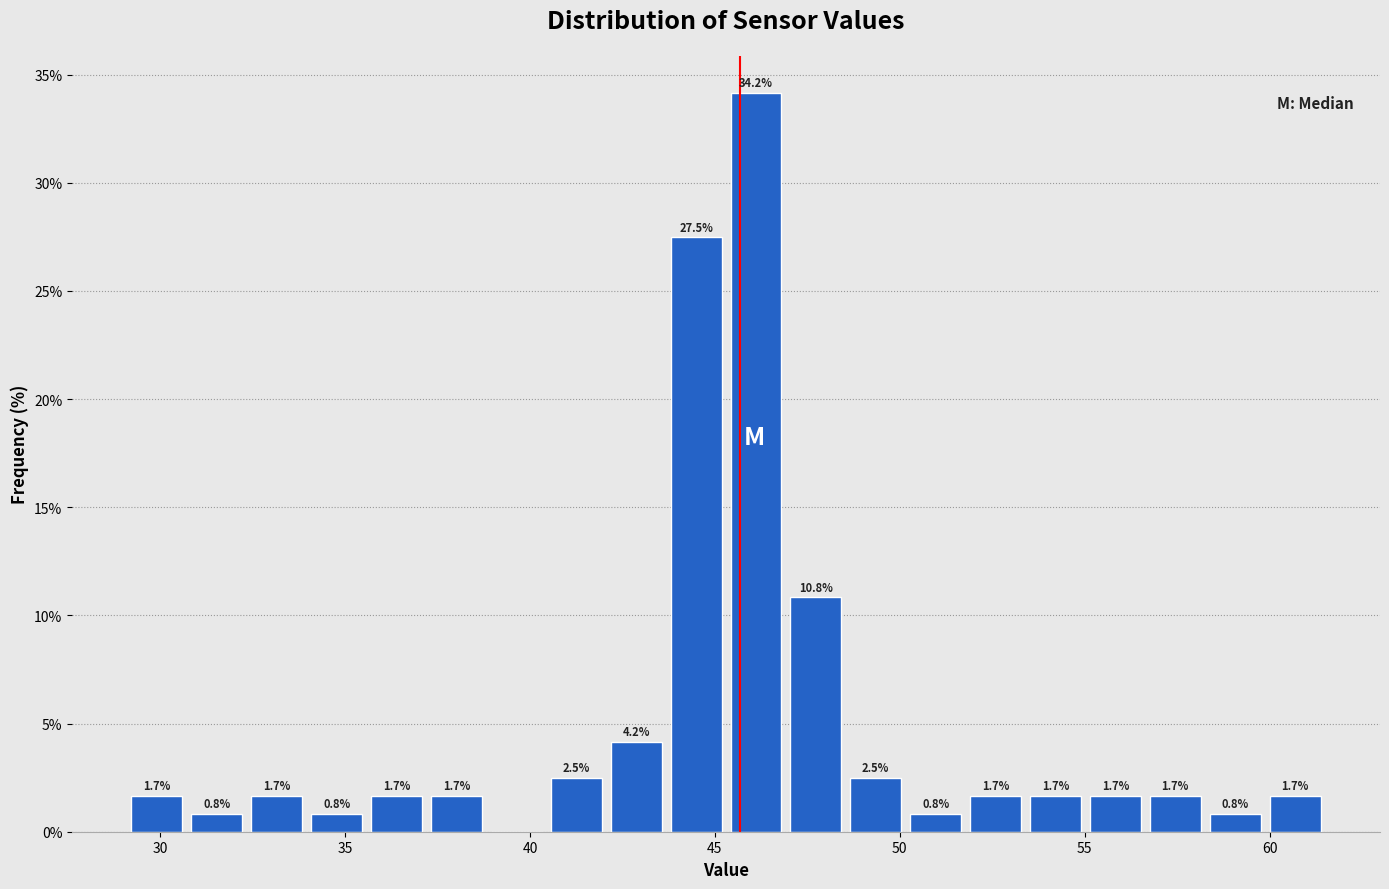

Around what value on the x-axis is the tallest bar? Give the approximate position of its centre, as read against the axis.

46.0